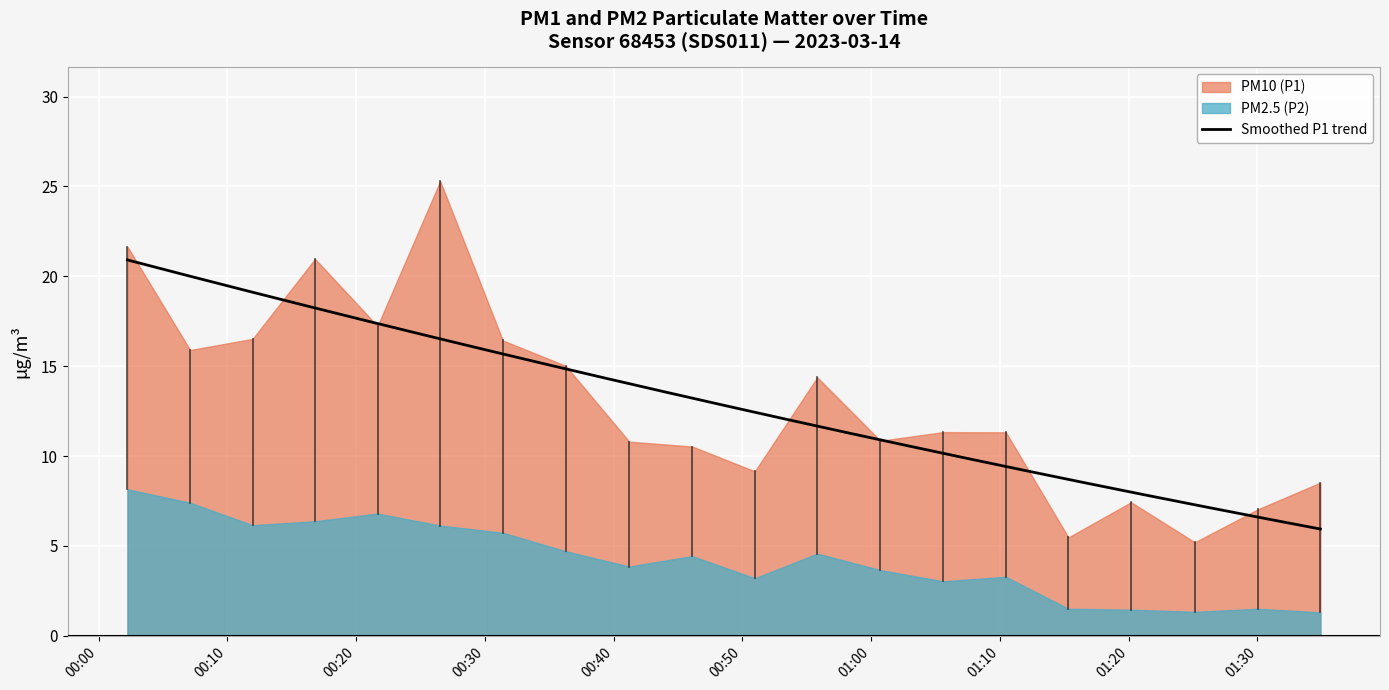

Which series has the largest range (max minus min)?

P1